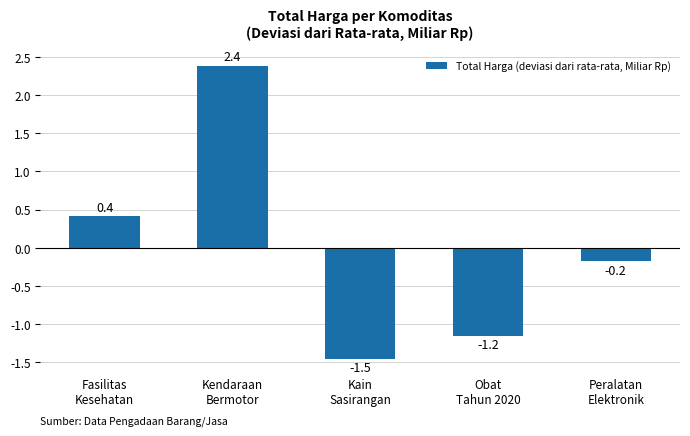

What is the smallest value displayed?

-1.5